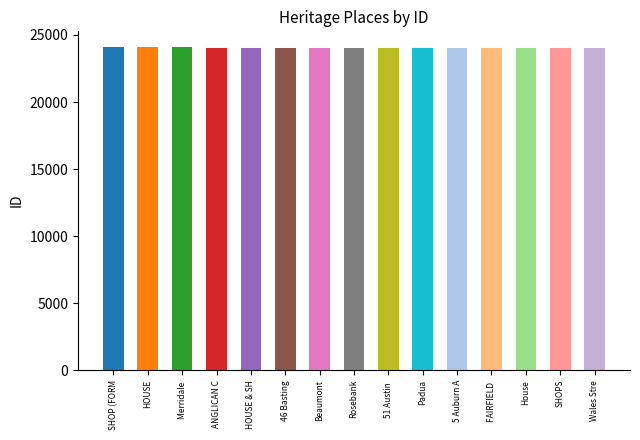

What is the sum of the values at Rosebank and 46 Basting?

48123